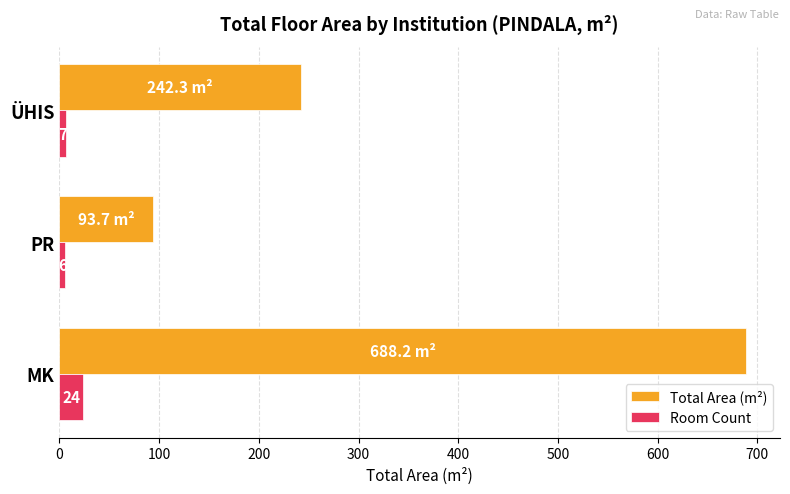

What is the lowest value of the Room Count series?

6.0